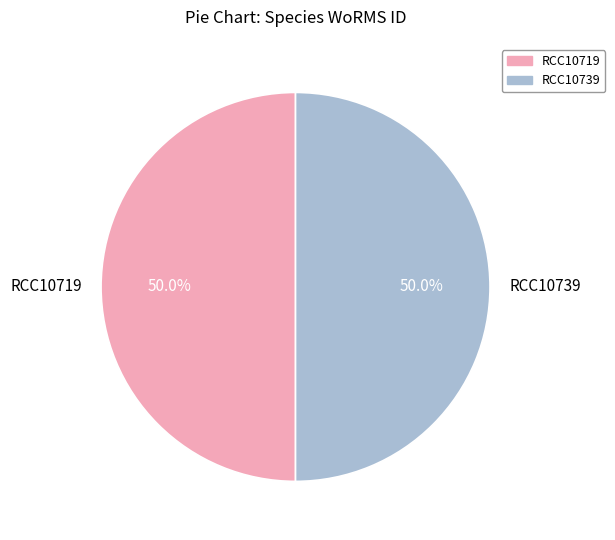

Combined, do RCC10719 and RCC10739 account for over 50%?

Yes